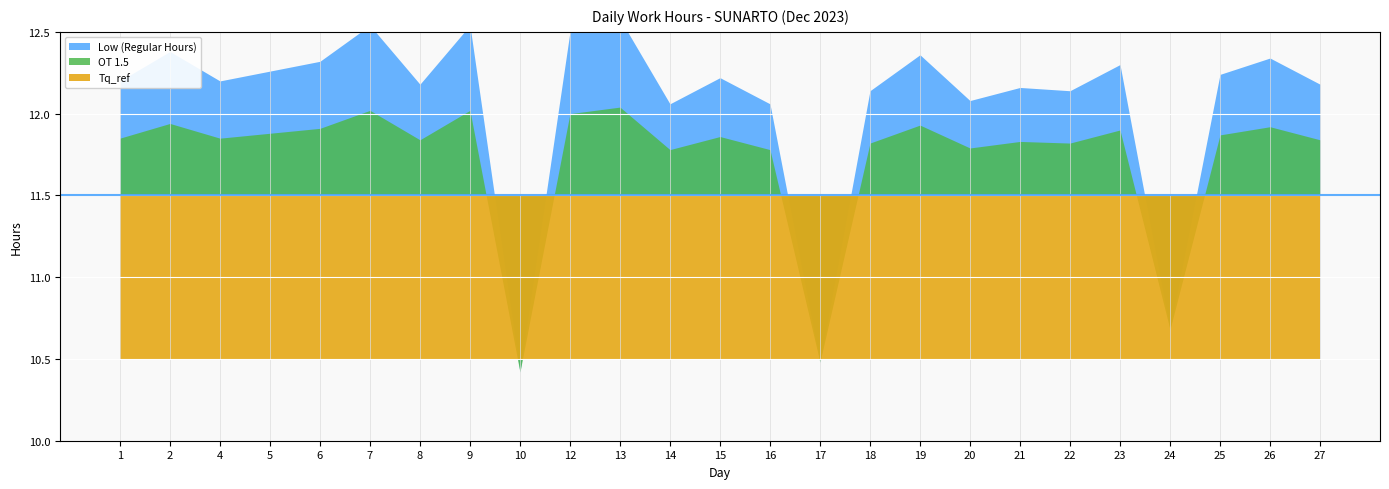

Where is the first local maximum for OT 1.5?

2